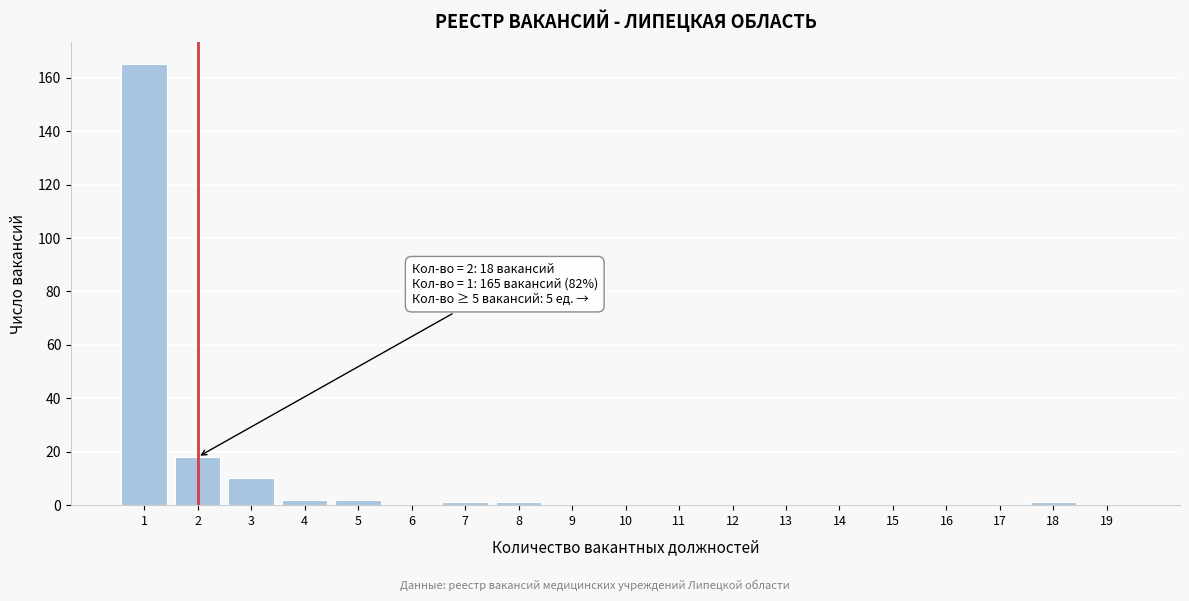

Reading left to right, list all the values displayed in this chart.

1=165	2=18	3=10	4=2	5=2	6=0	7=1	8=1	9=0	10=0	11=0	12=0	13=0	14=0	15=0	16=0	17=0	18=1	19=0